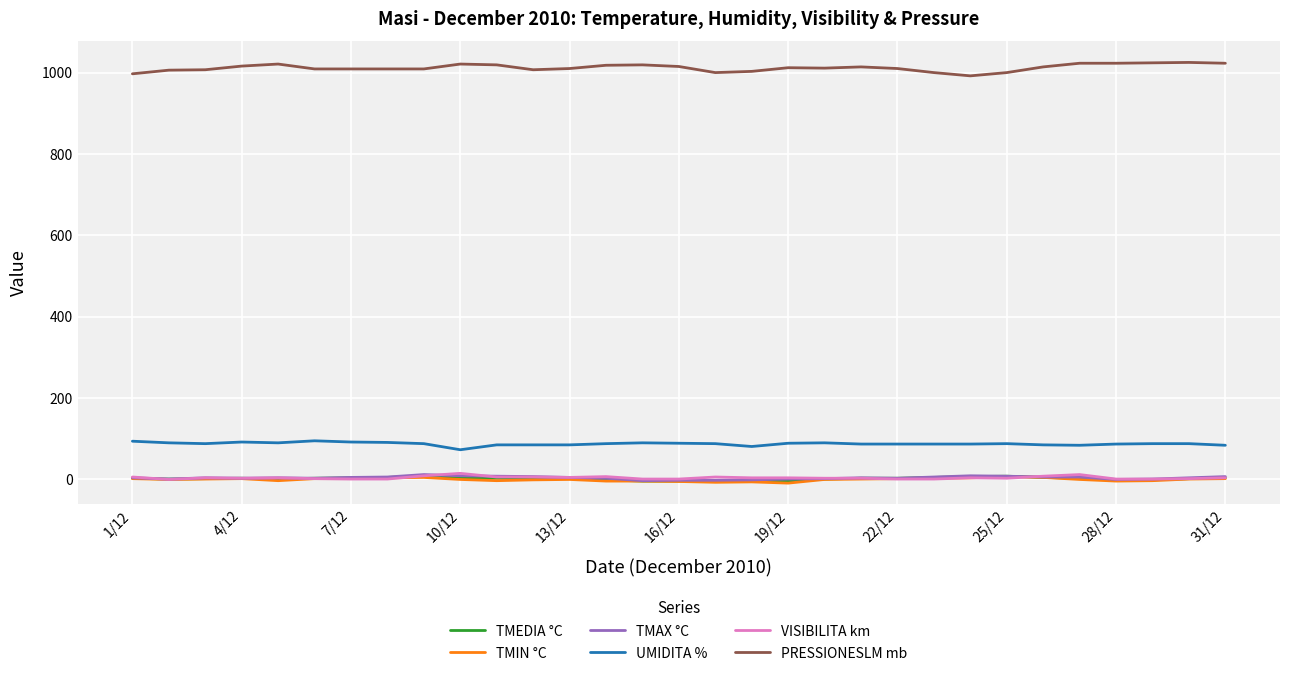

Which series has the largest total across all categories?

PRESSIONESLM mb